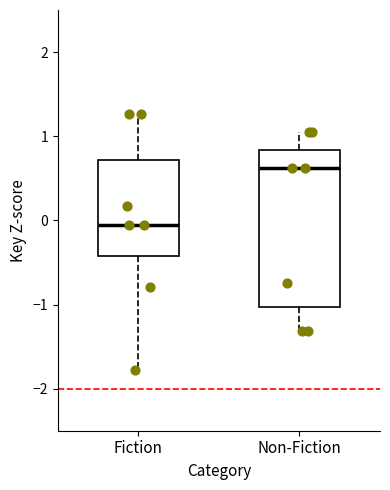

Reading left to right, transcribe this box plot: for each box, give where its median line is, the range the box spans, and where its two whiskers end, as read against the y-axis. The values are not printed on the chart, so give them approximately, as read against the axis.

Fiction: median -0.1, box -0.4 to 0.7, whiskers -1.8 to 1.3
Non-Fiction: median 0.6, box -1.0 to 0.8, whiskers -1.3 to 1.1